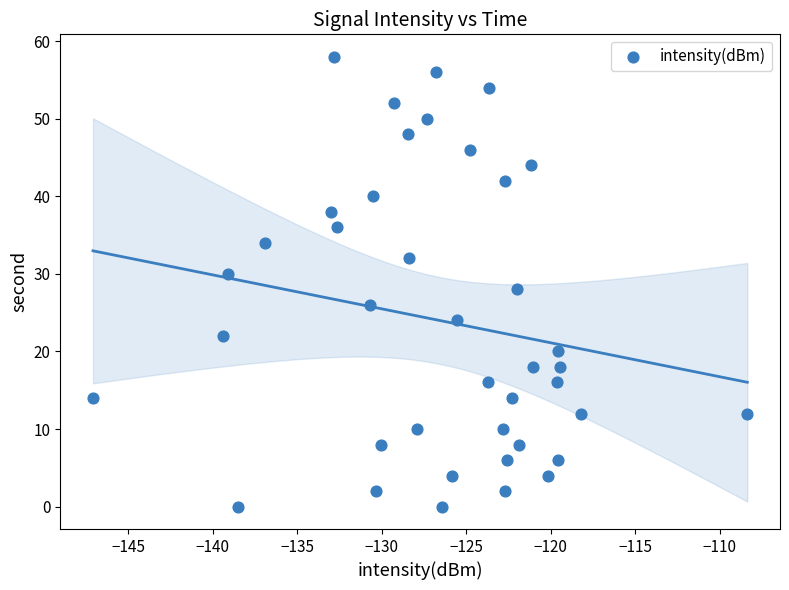

What is the range of Y values (max minus min)?

58